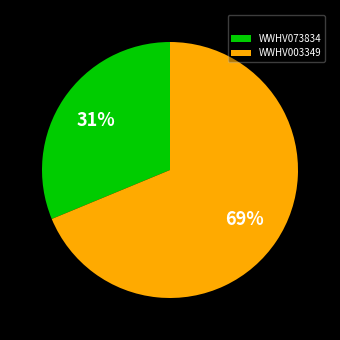

Between WWHV073834 and WWHV003349, which is larger?

WWHV003349